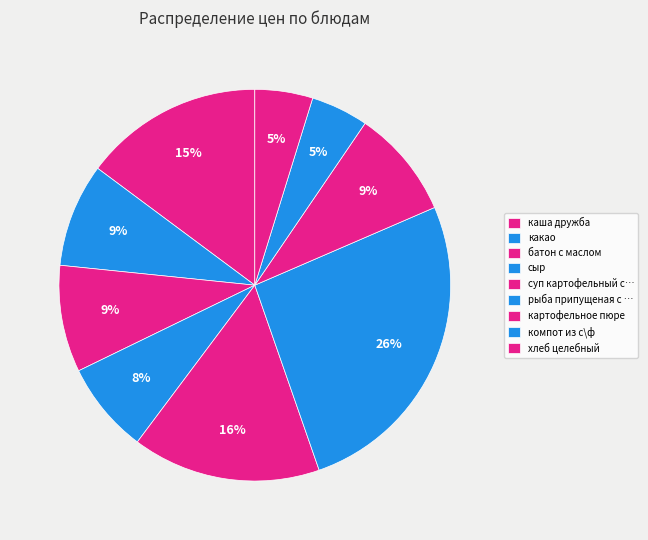

How many slices are in this pie chart?

9